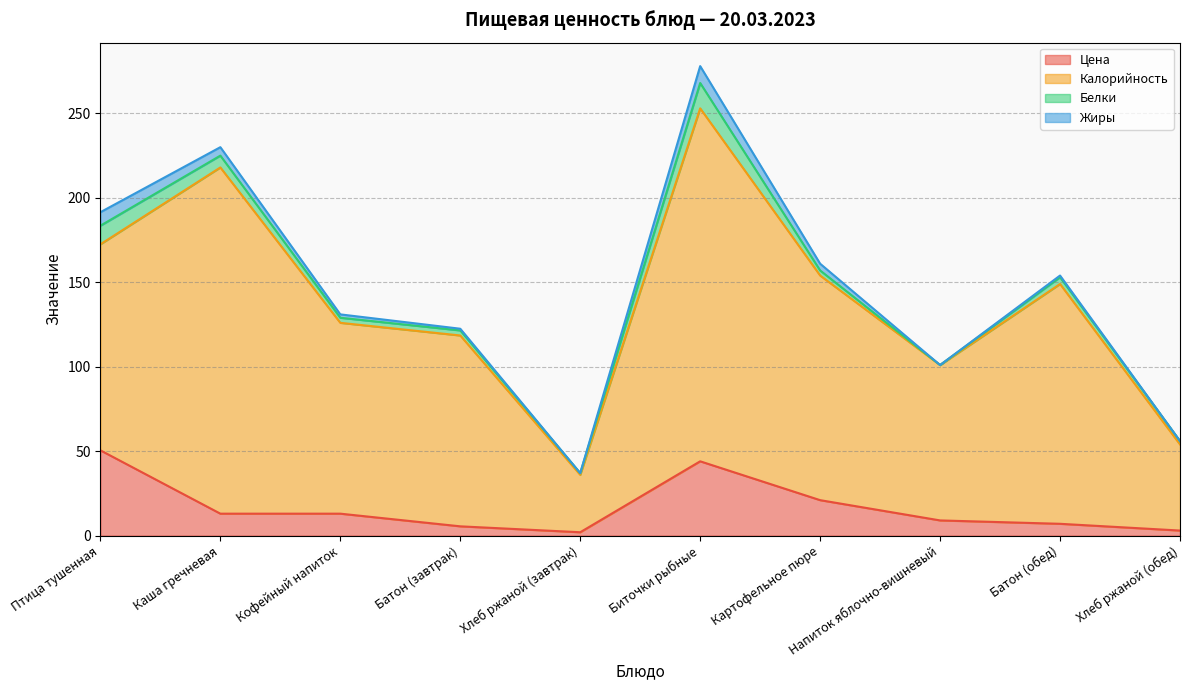

Does the chart display data point markers on the line(s)?

No